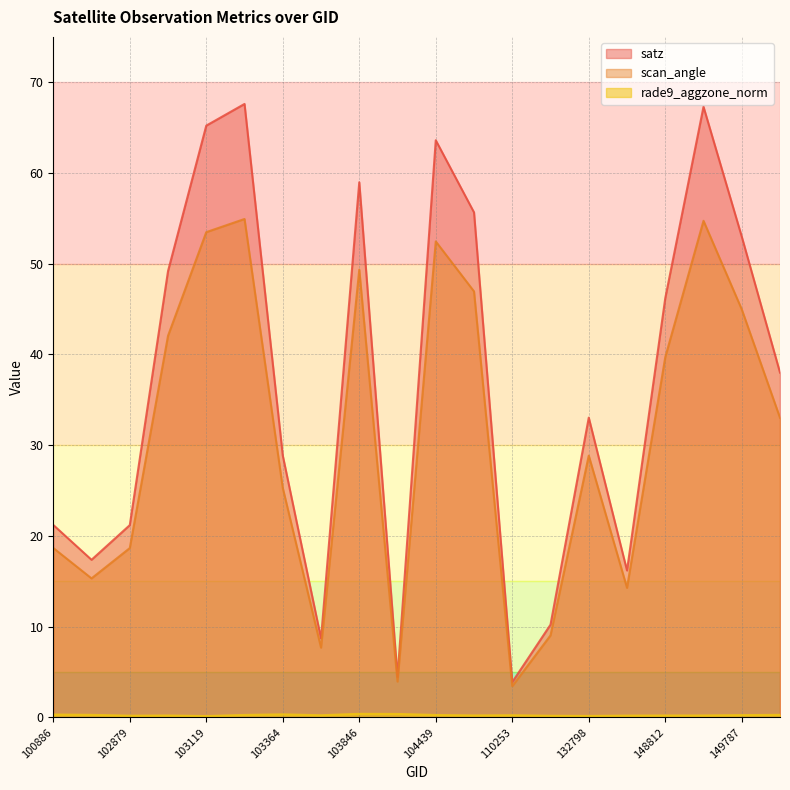

Which series has the largest total across all categories?

satz